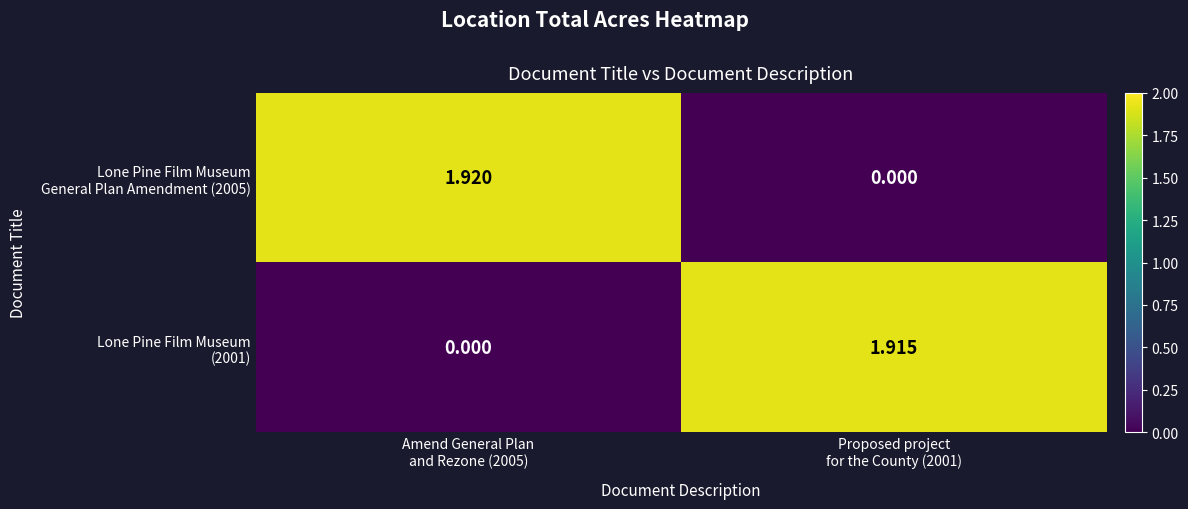

Between Amend General Plan
and Rezone (2005) and Proposed project
for the County (2001), which is larger?

Amend General Plan
and Rezone (2005)